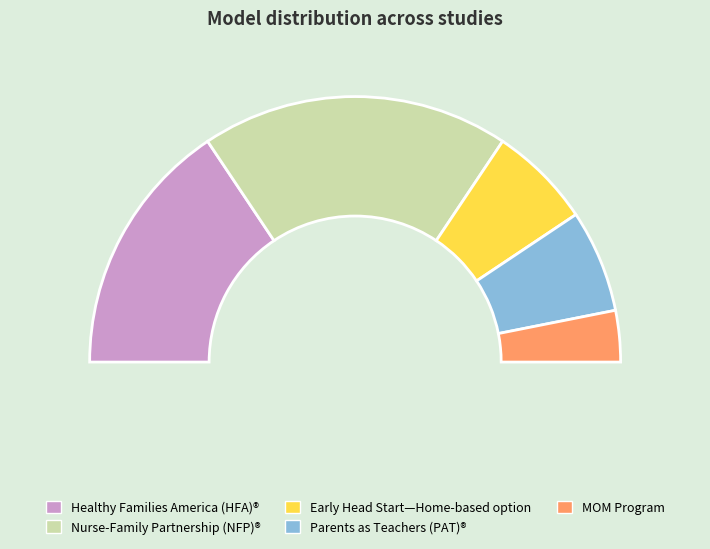

True or false: Nurse-Family Partnership (NFP)® accounts for 31% of the total.

False